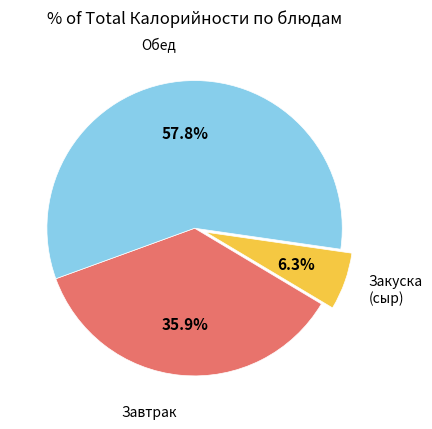

Is there any slice that represents more than half of the pie?

Yes